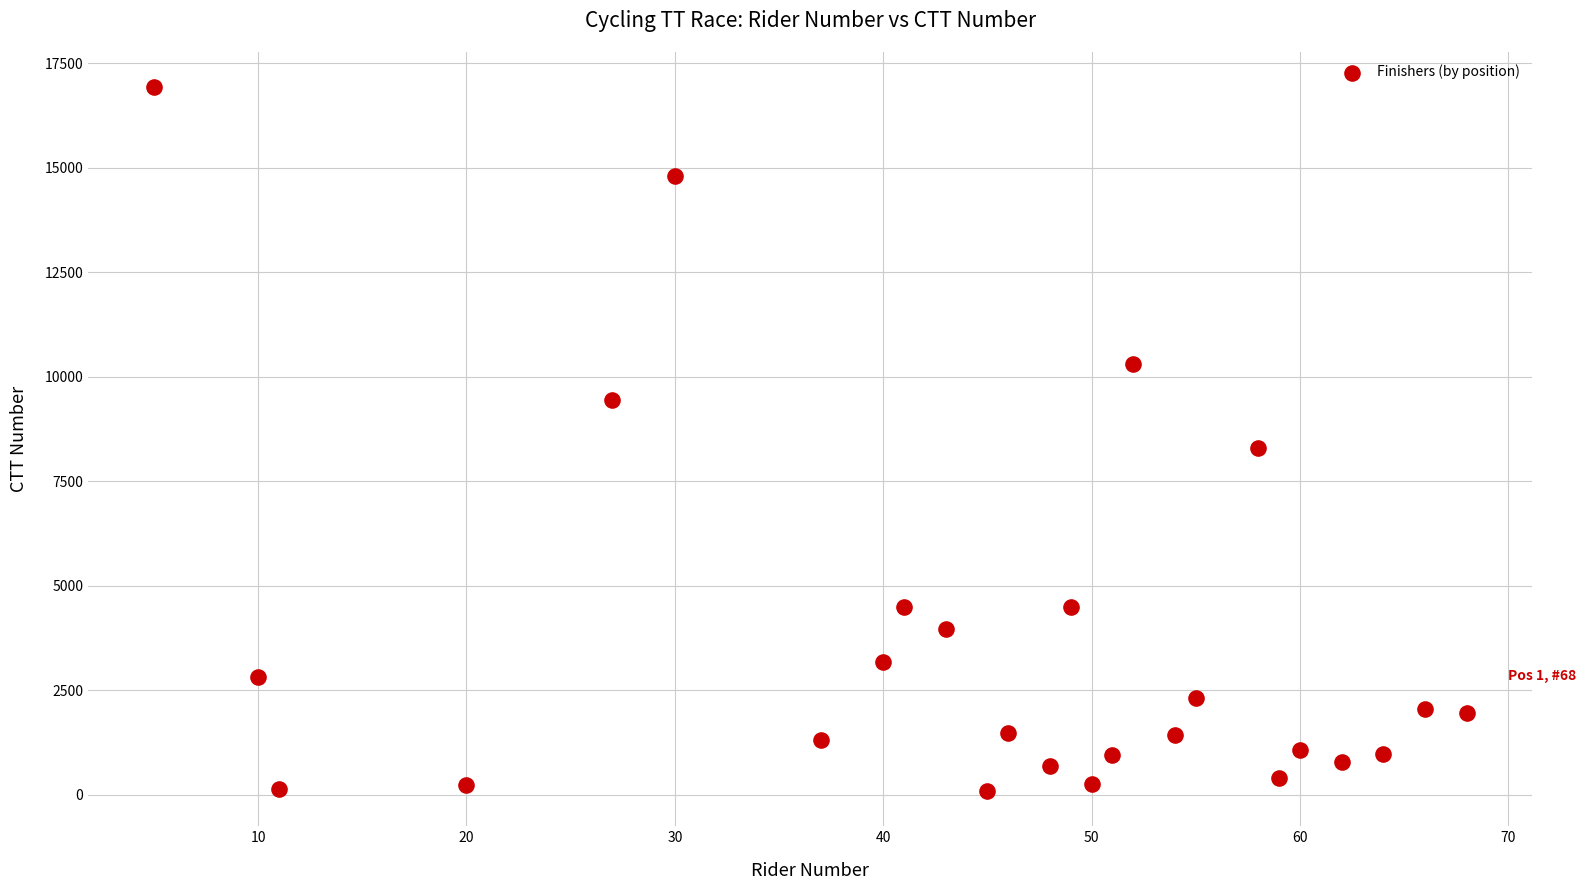

What is the range of X values (max minus min)?

63